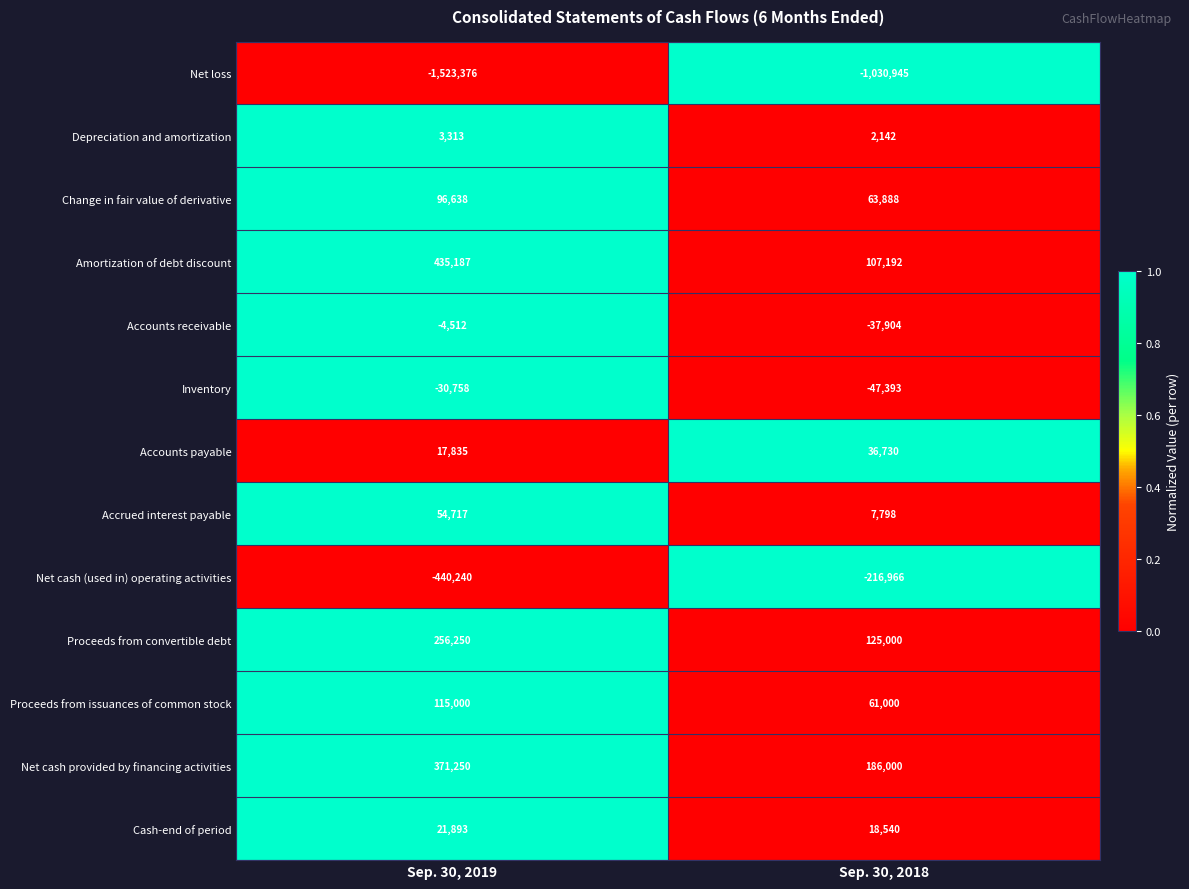

Read the Cash-end of period value at Sep. 30, 2018, to the nearest 10.

18540